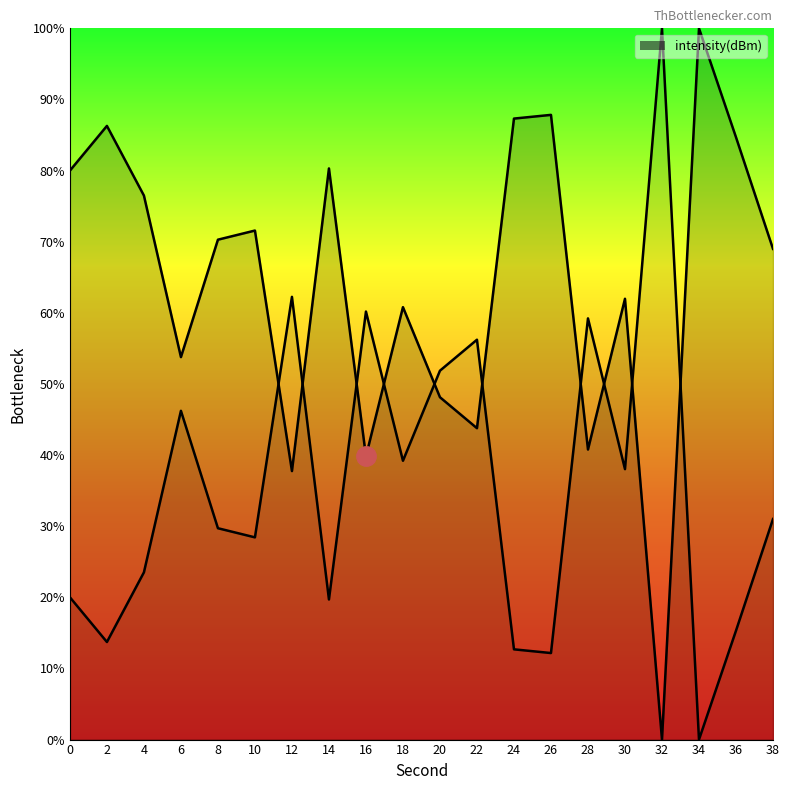

How many points are lower than both their immediate neighbors (excluding endpoints)?

6